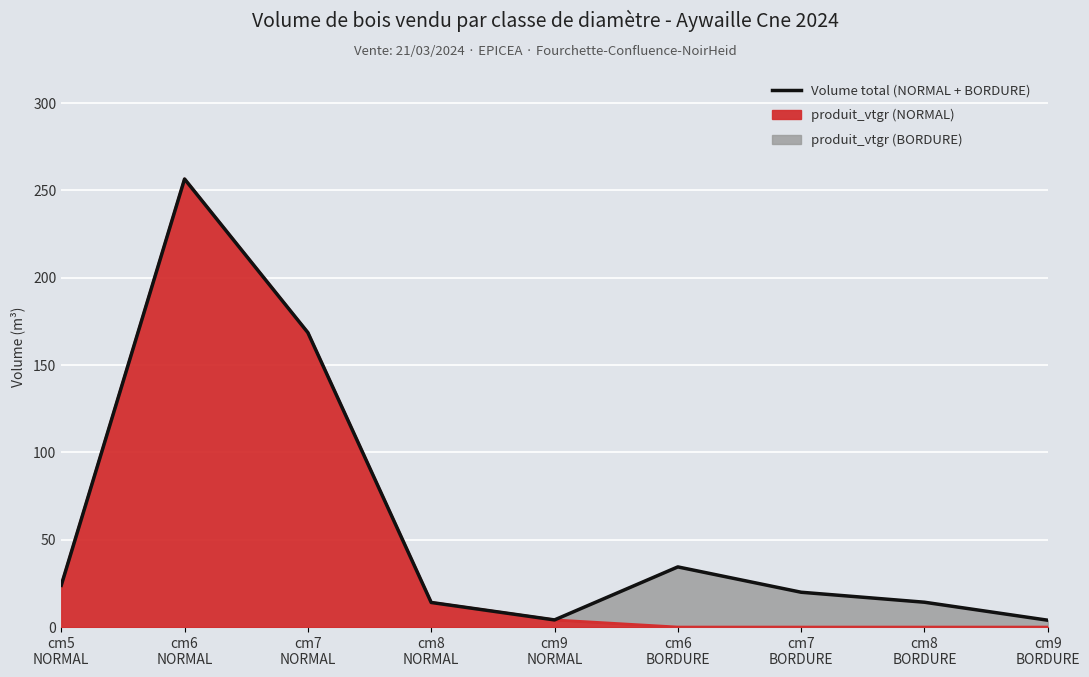

What is the maximum value shown in the chart?

256.6